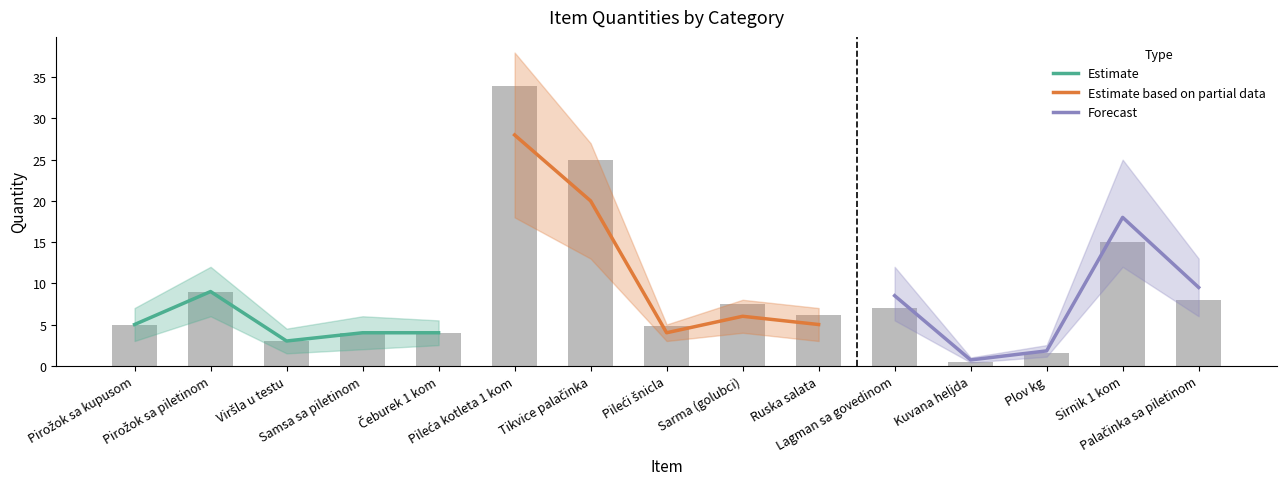

True or false: Estimate based on partial data has a value of 1.3 at Ruska salata.

False